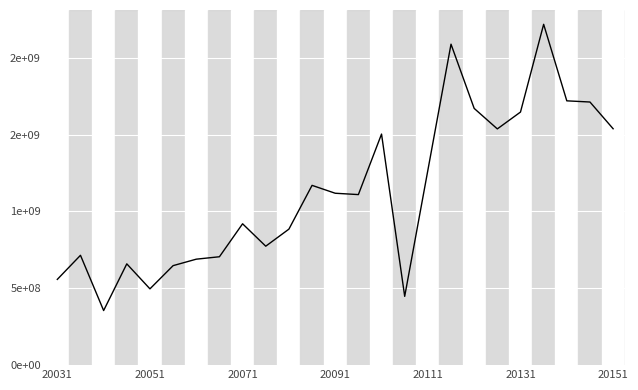

What is the value of the 6th point from the left?

647498485